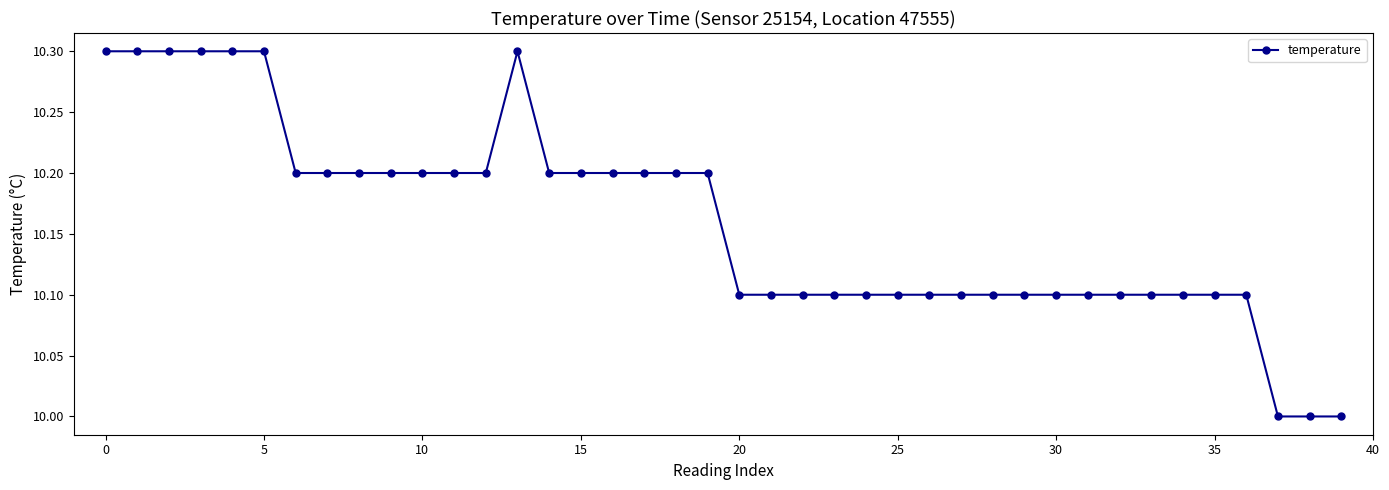

What is the value of the 9th point from the left?

10.2